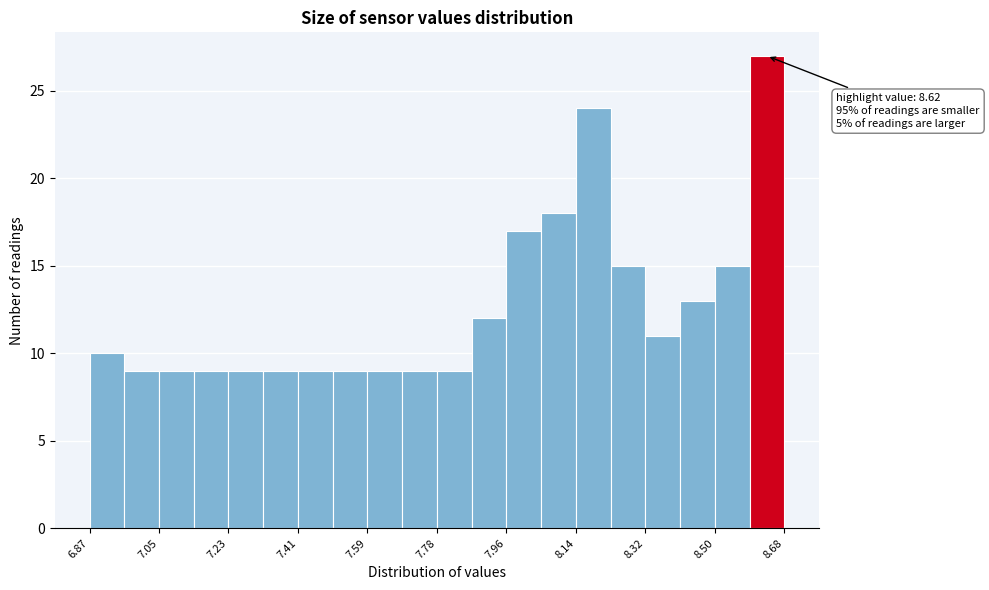

Which range on the x-axis has the tallest bar?

8.58 to 8.68